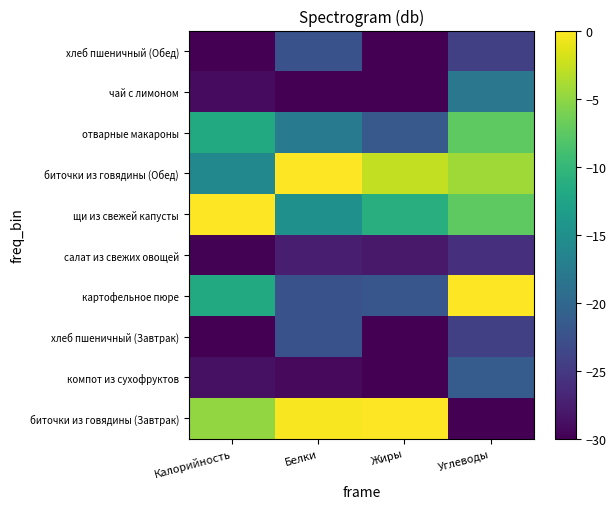

Reading left to right, transcribe all the data shown in this chart.

биточки из говядины (Завтрак): Калорийность=-4.9	Белки=-0.2	Жиры=0.0	Углеводы=-30.0
компот из сухофруктов: Калорийность=-28.6	Белки=-29.2	Жиры=-30.0	Углеводы=-21.2
хлеб пшеничный (Завтрак): Калорийность=-30.0	Белки=-22.5	Жиры=-30.0	Углеводы=-24.3
картофельное пюре: Калорийность=-11.7	Белки=-22.5	Жиры=-22.0	Углеводы=0.0
салат из свежих овощей: Калорийность=-29.8	Белки=-27.5	Жиры=-27.9	Углеводы=-25.8
щи из свежей капусты: Калорийность=0.0	Белки=-15.0	Жиры=-11.1	Углеводы=-7.4
биточки из говядины (Обед): Калорийность=-16.0	Белки=0.0	Жиры=-2.7	Углеводы=-4.3
отварные макароны: Калорийность=-11.7	Белки=-17.5	Жиры=-21.6	Углеводы=-7.4
чай с лимоном: Калорийность=-29.1	Белки=-30.0	Жиры=-30.0	Углеводы=-18.2
хлеб пшеничный (Обед): Калорийность=-30.0	Белки=-22.5	Жиры=-30.0	Углеводы=-24.3